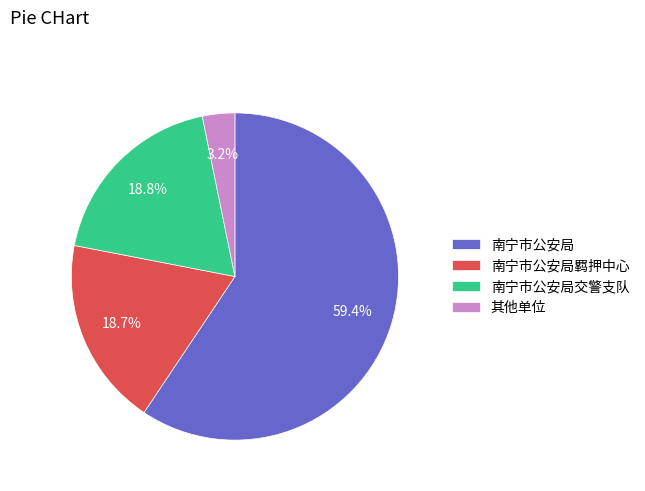

Combined, what portion of the pie is 南宁市公安局 and 南宁市公安局交警支队?

78.1%